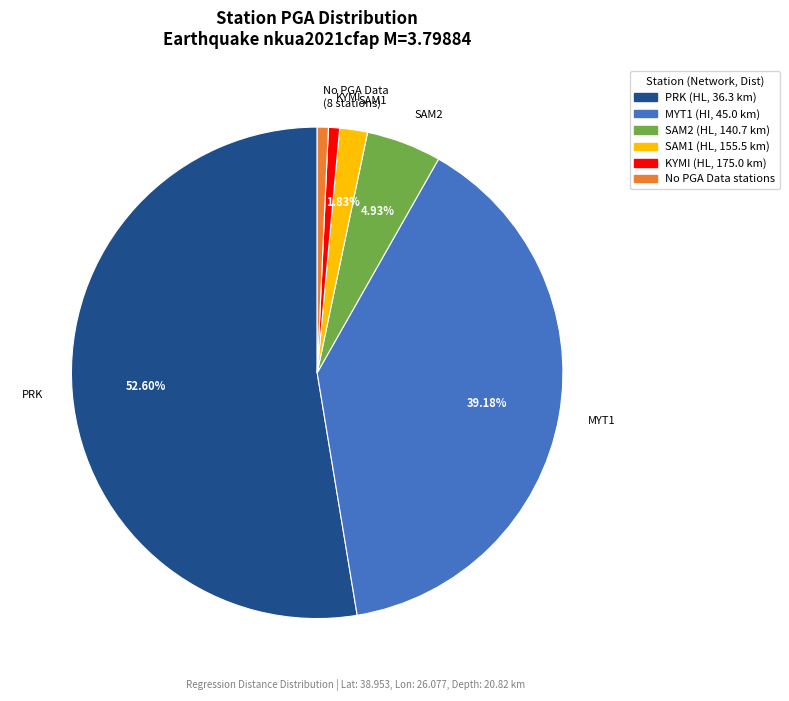

To the nearest percent, what is the difference between the largest and smallest slice percentages?

52%